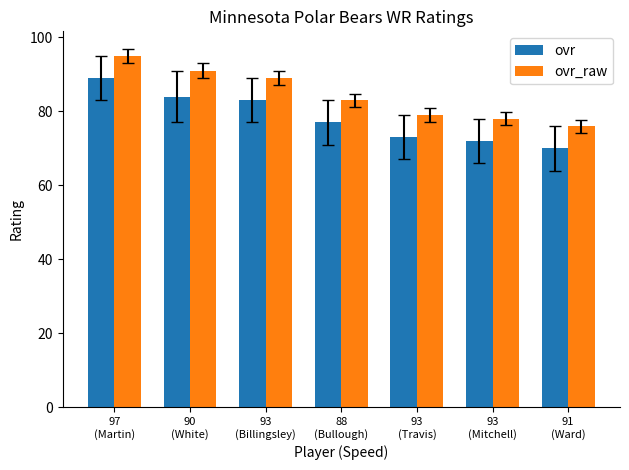

How many bars are there in each group?

2